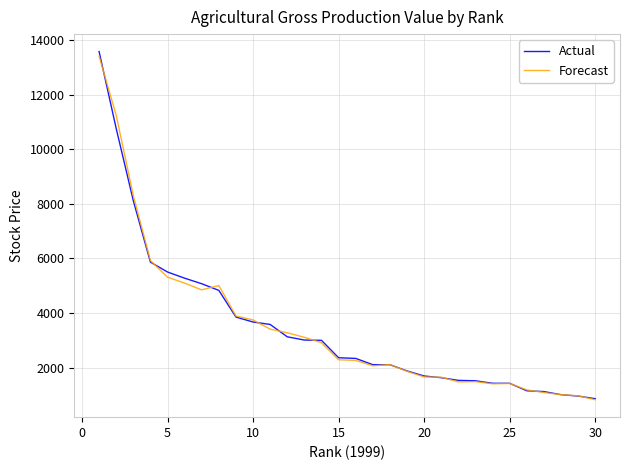

What is the minimum value shown in the chart?

821.9